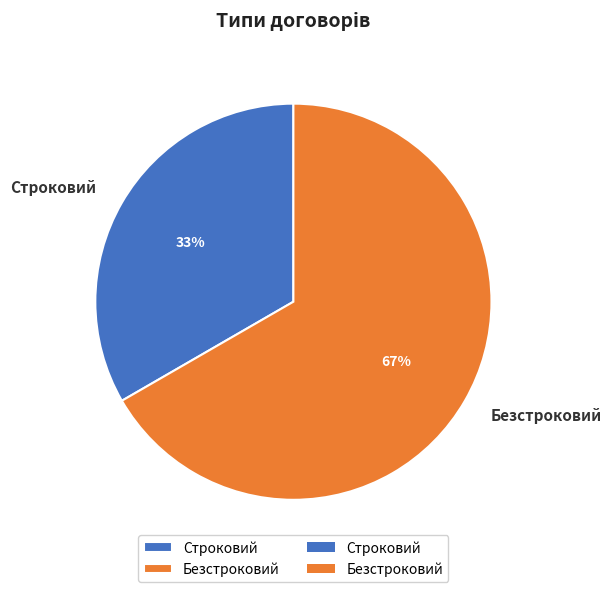

Count the number of slices in the pie.

2